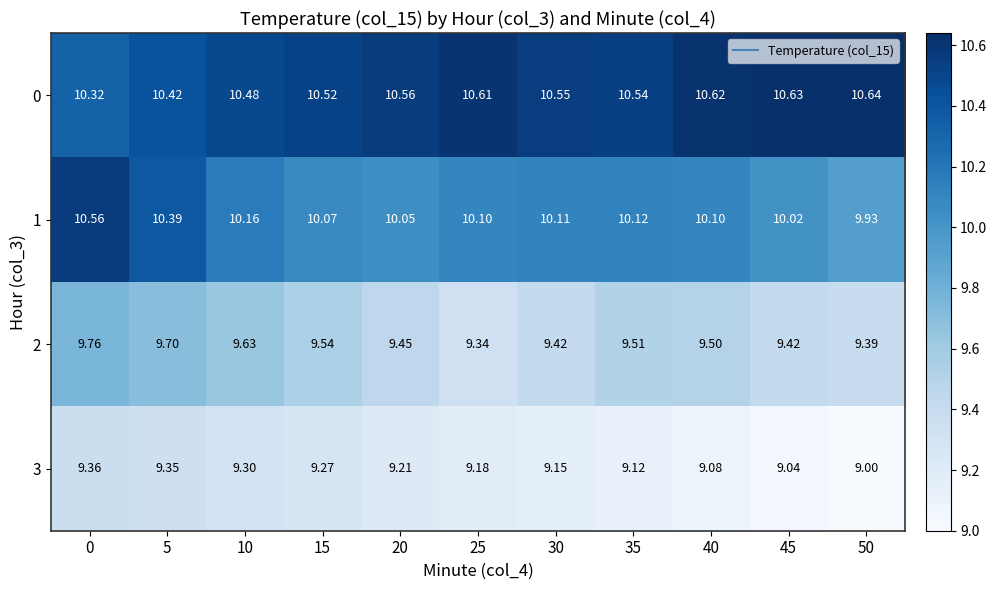

Is the value of 0 at 10 greater than the value of 1 at 20?

Yes